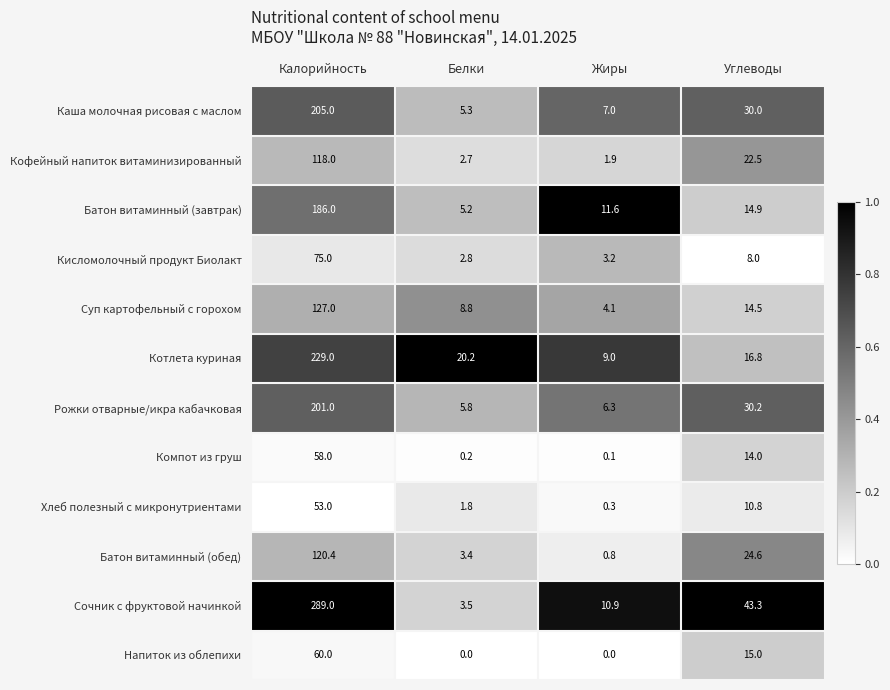

Which series has the largest total across all categories?

Сочник с фруктовой начинкой